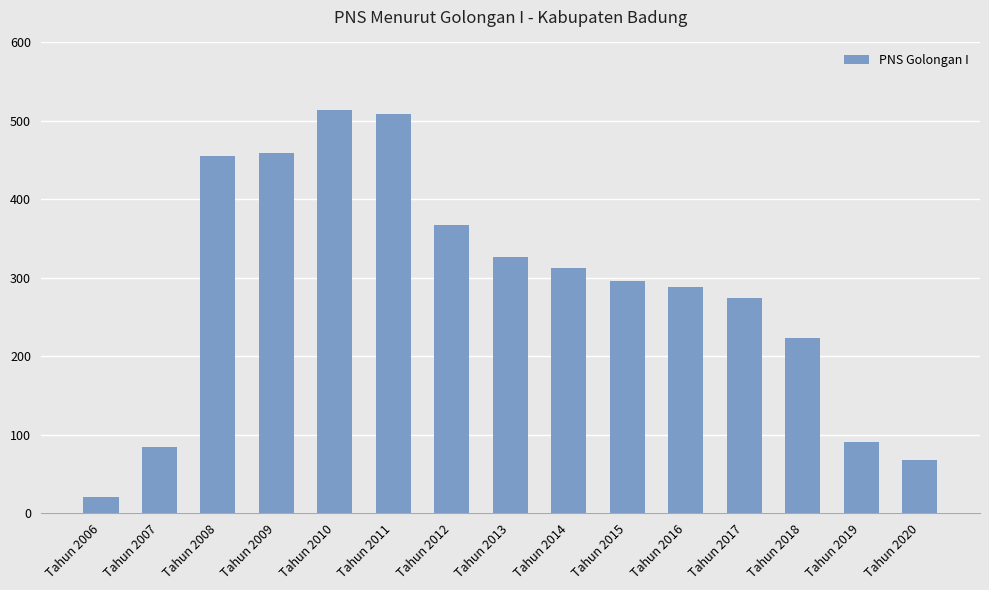

Reading right to left, transcribe all the data shown in this chart.

Tahun 2020=68	Tahun 2019=91	Tahun 2018=223	Tahun 2017=274	Tahun 2016=288	Tahun 2015=296	Tahun 2014=312	Tahun 2013=326	Tahun 2012=367	Tahun 2011=509	Tahun 2010=514	Tahun 2009=459	Tahun 2008=455	Tahun 2007=84	Tahun 2006=21